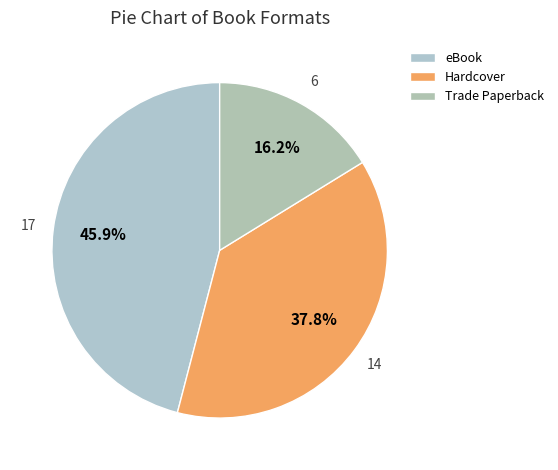

What is the smallest slice in the pie chart?

Trade Paperback